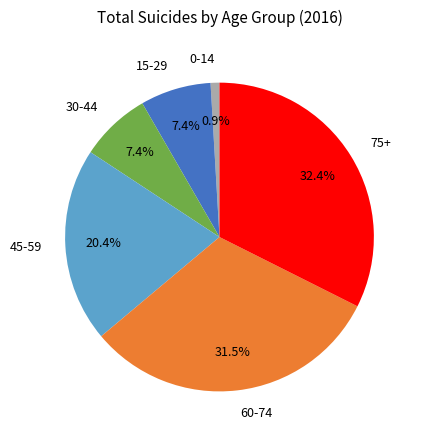

Which has a higher value, 0-14 or 30-44?

30-44